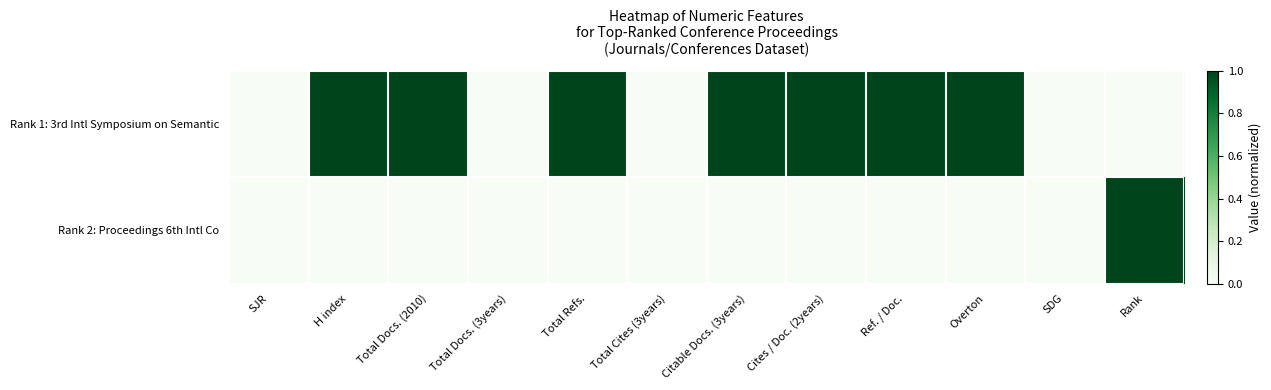

Which label corresponds to the smallest value in the chart?

SJR